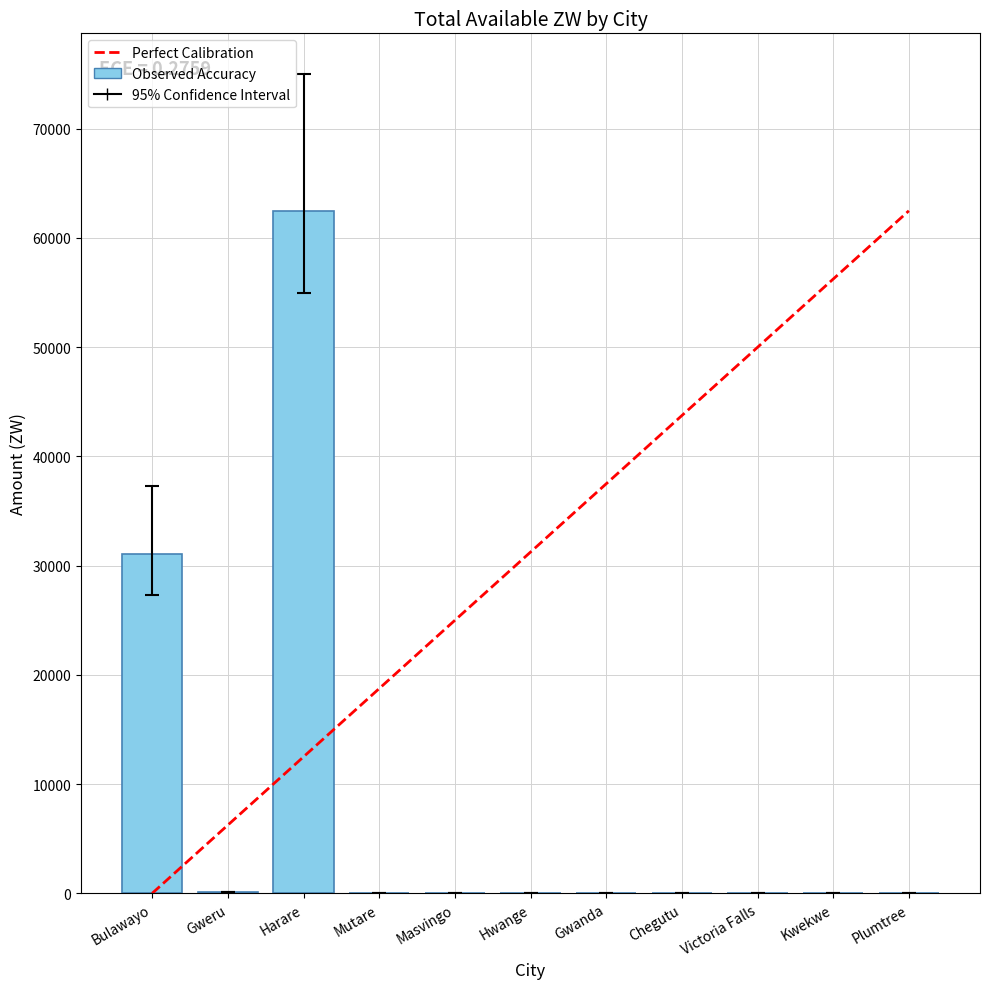

True or false: the data shows 30545.3 at Hwange.

False